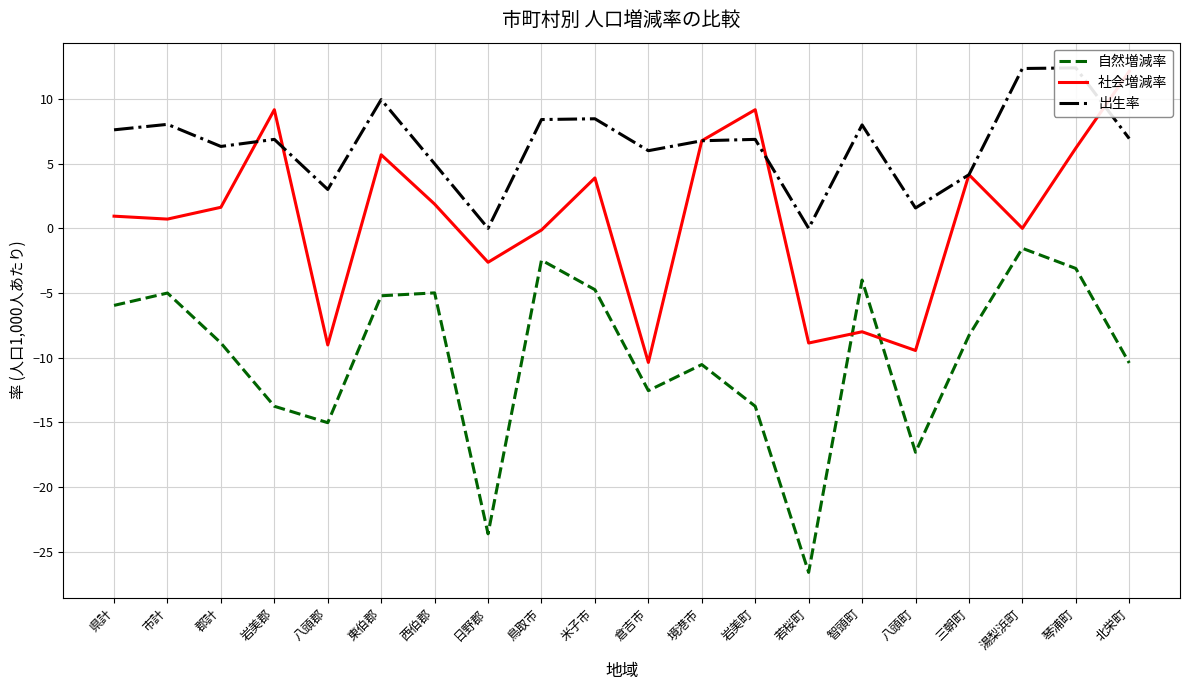

What is the label of the 19th point from the left?

琴浦町